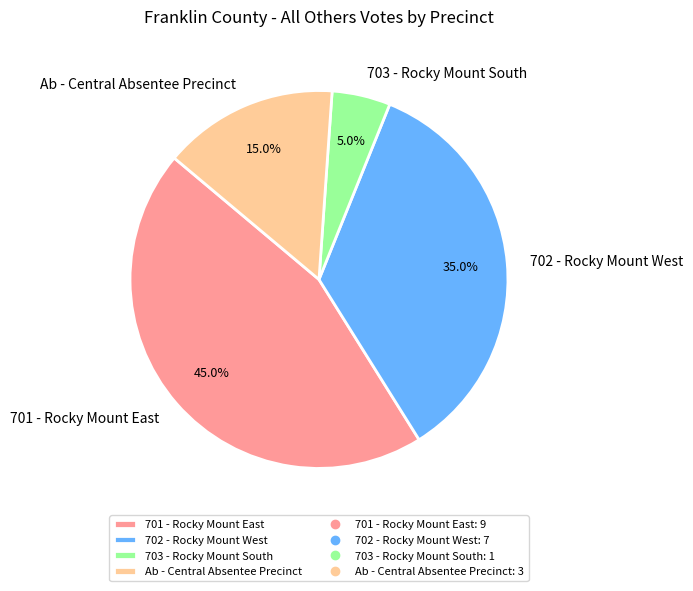

To the nearest percent, what is the difference between the largest and smallest slice percentages?

40%